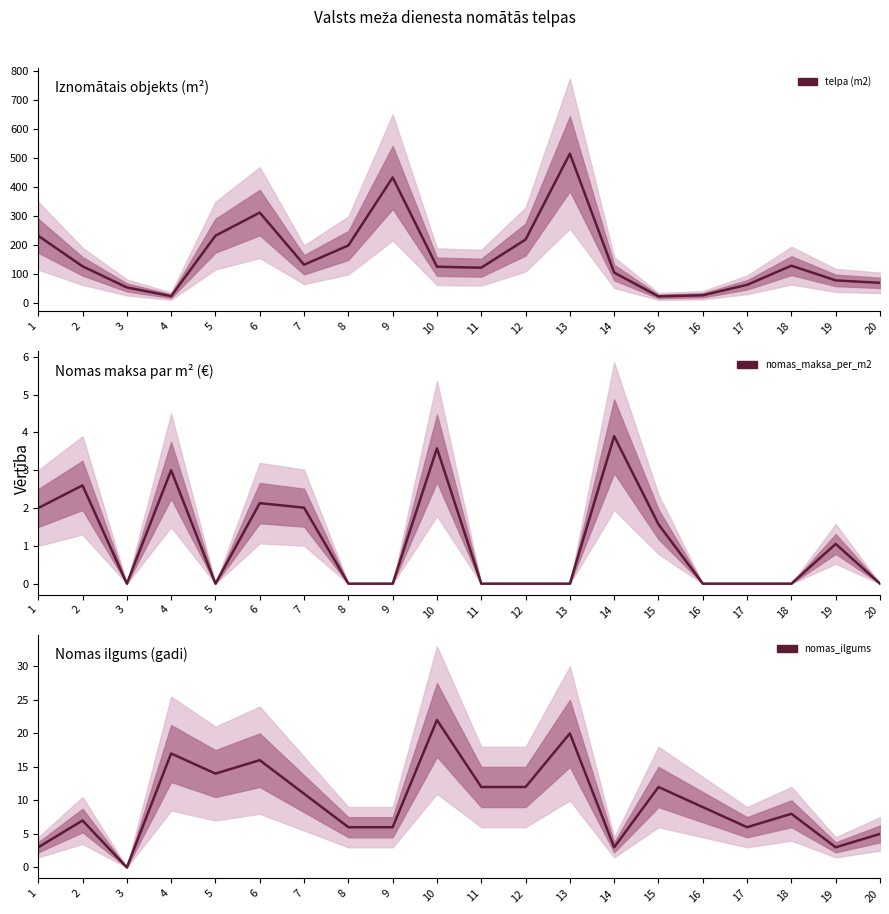

What is the value of the nomas_maksa_per_m2 point at the 7th from the left?

2.0